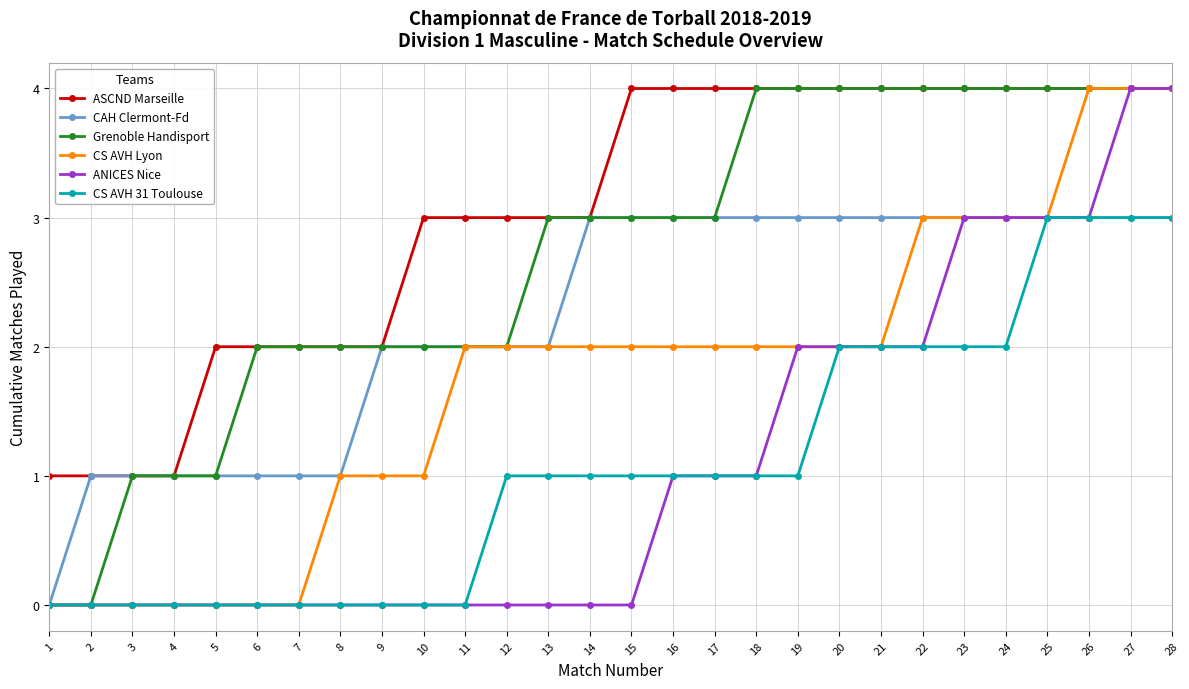

The CS AVH Lyon series shows 1 at 8. True or false?

True